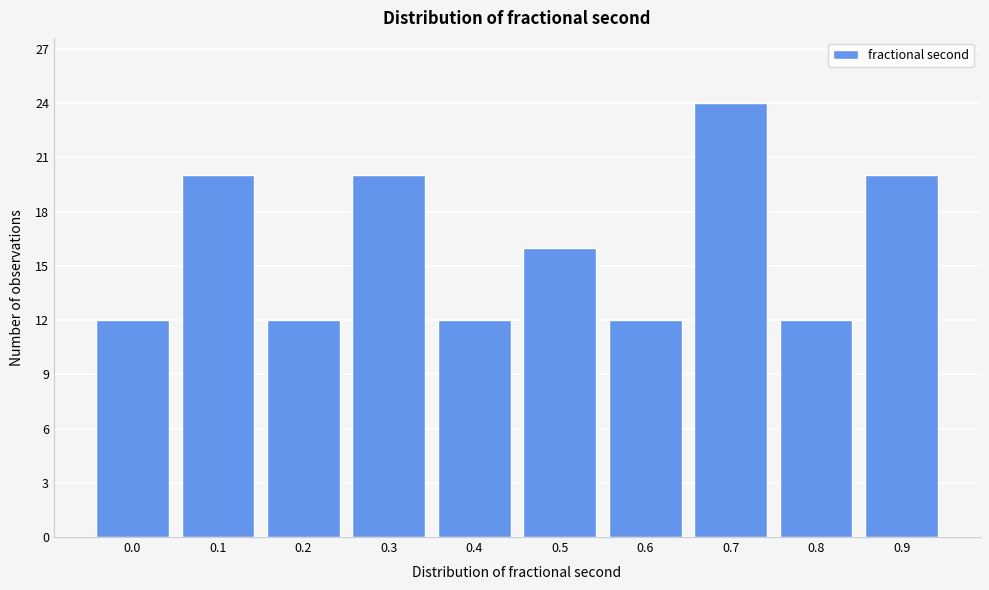

Reading right to left, what are all the values shown in this chart?

20	12	24	12	16	12	20	12	20	12